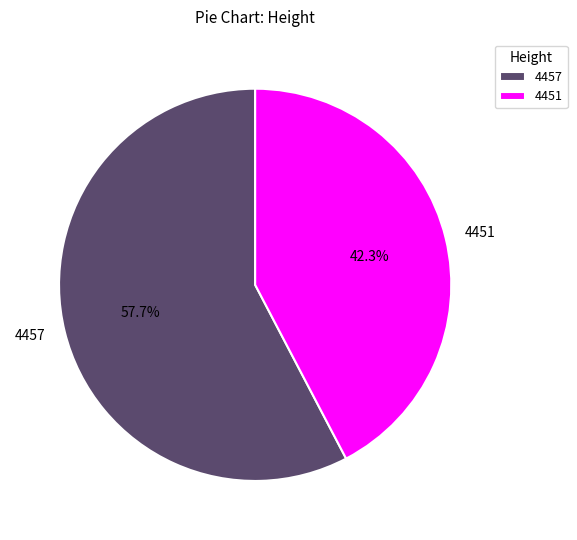

Rank the categories by value from highest to lowest.

4457, 4451